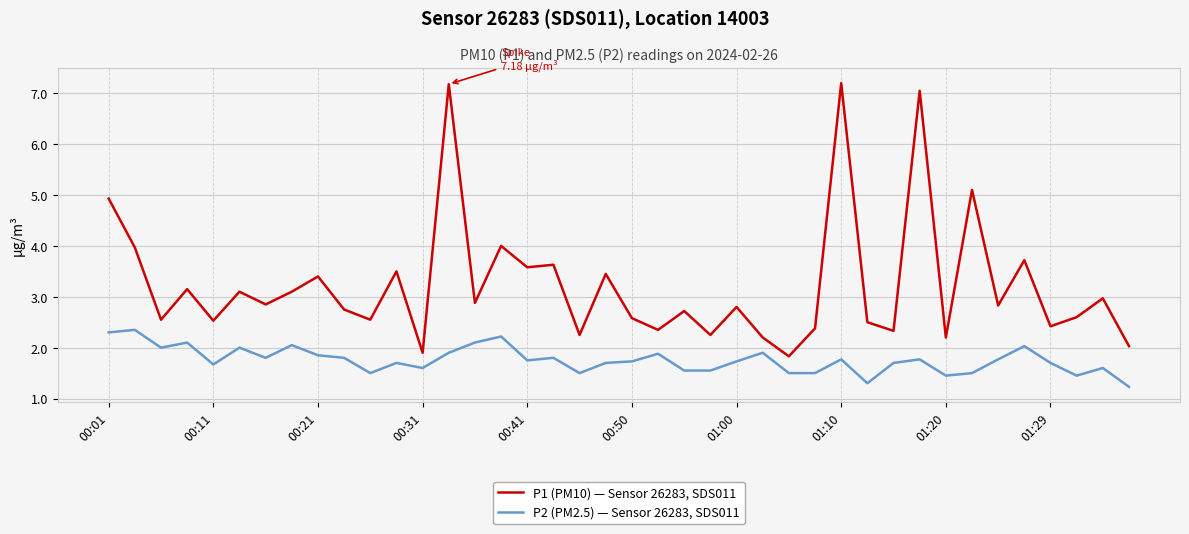

True or false: P2 (PM2.5) — Sensor 26283, SDS011 and P1 (PM10) — Sensor 26283, SDS011 intersect in this chart.

False